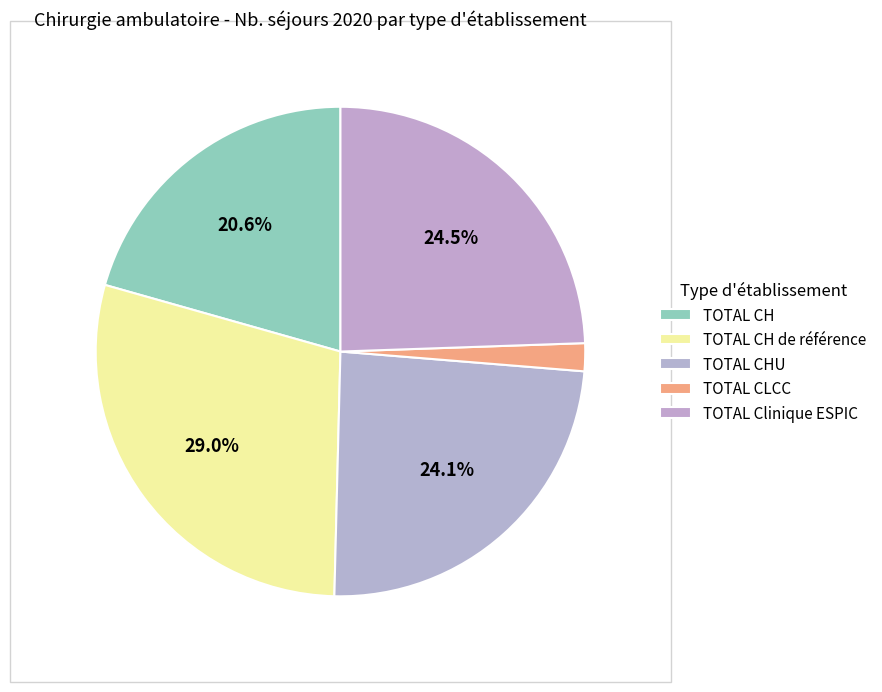

To the nearest percent, what percentage of the pie is TOTAL CH?

21%